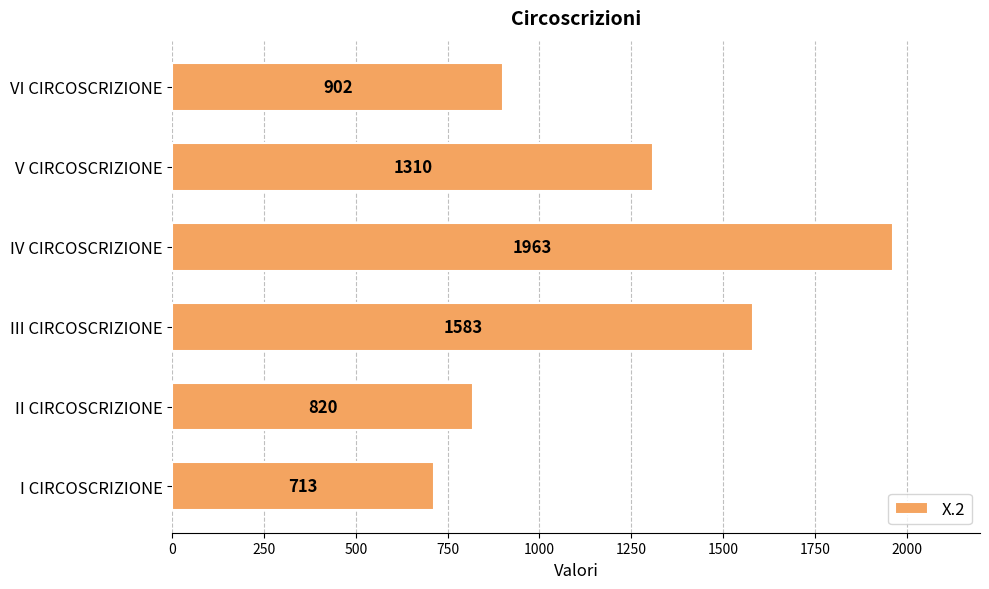

True or false: the data shows 313 at V CIRCOSCRIZIONE.

False